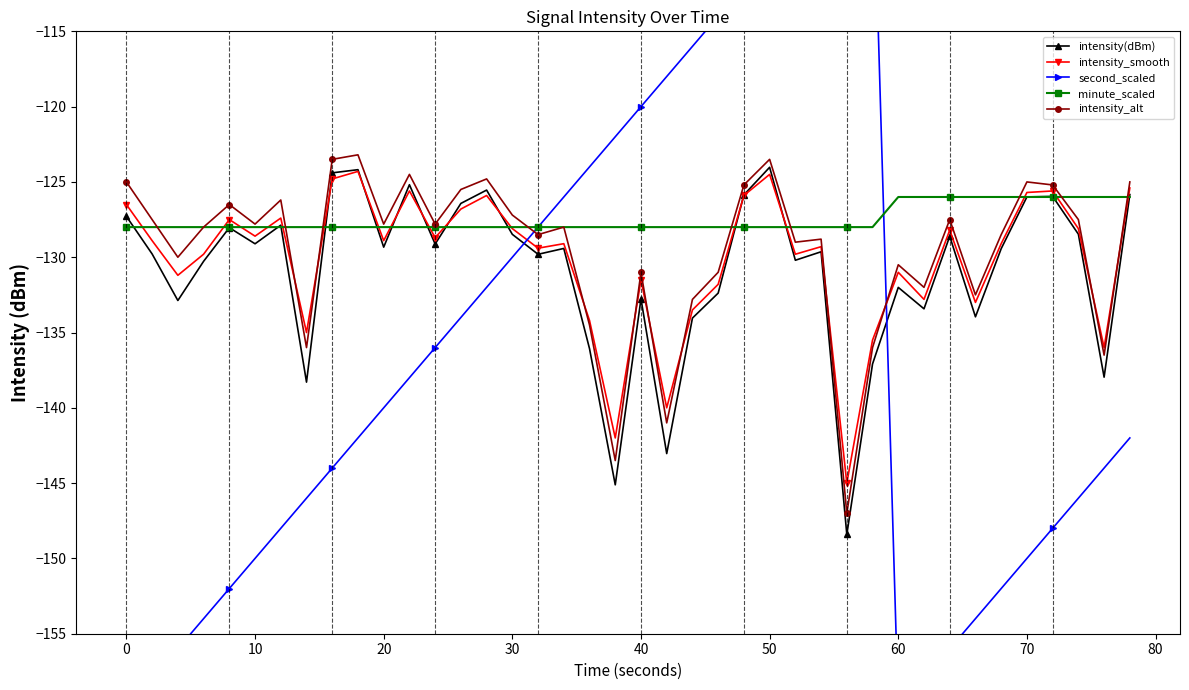

What is the minimum value for intensity_alt?

-147.0